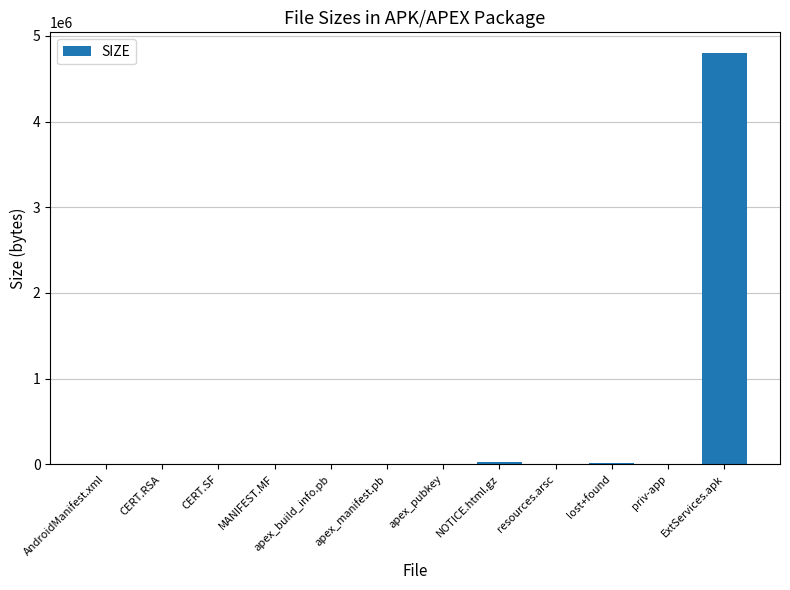

How many series are shown in this chart?

1